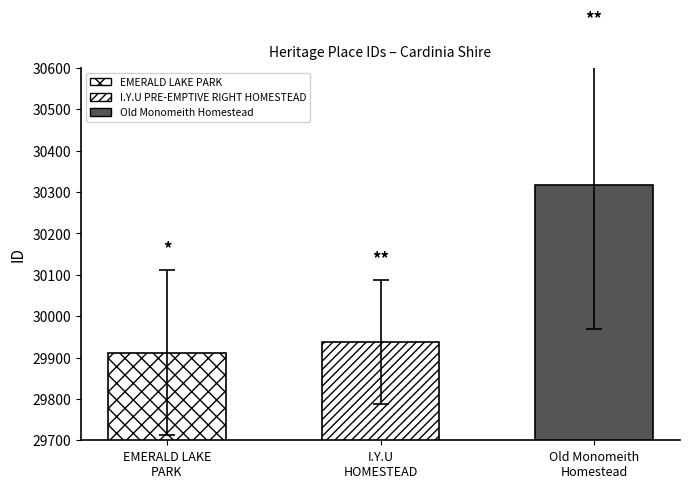

The chart shows a value of 50405 at I.Y.U HOMESTEAD. True or false?

False